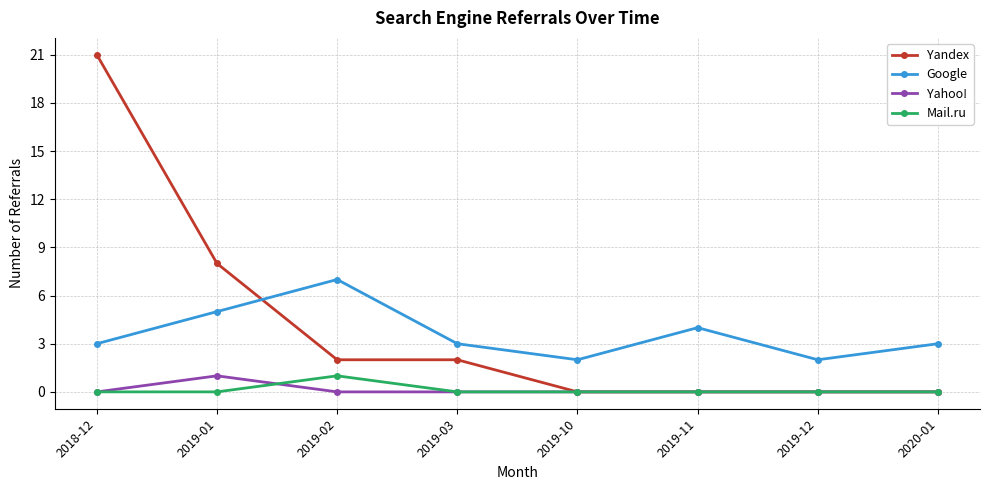

Is this an area chart (filled region under the line)?

No